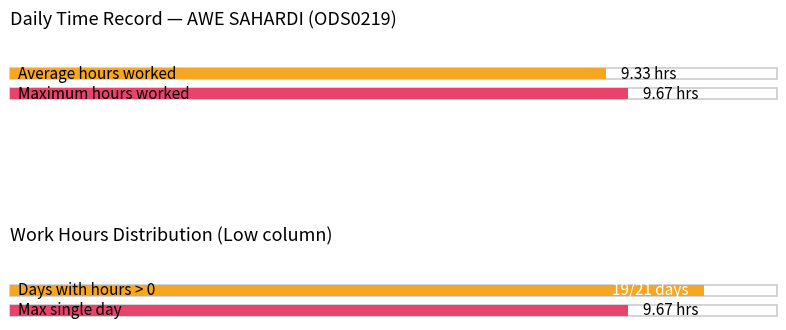

Is it true that the value at 10 is -3.3?

False